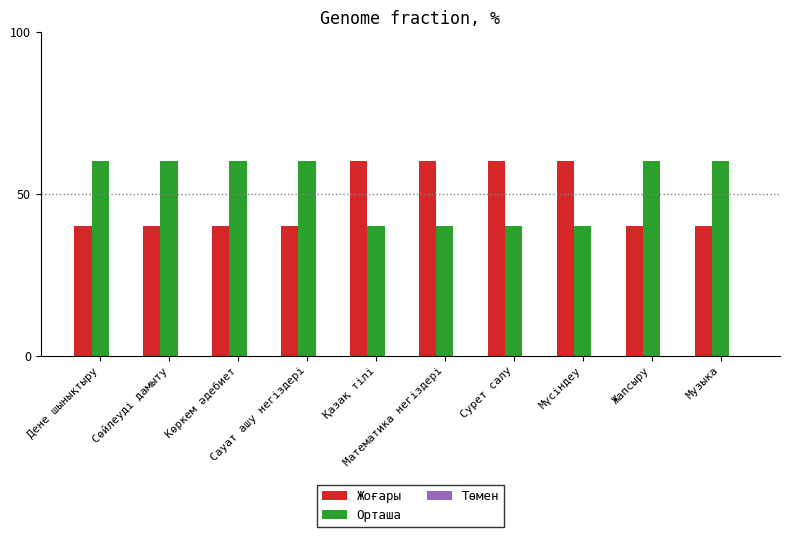

What is the difference between the highest and lowest values at Қазақ тілі?

20